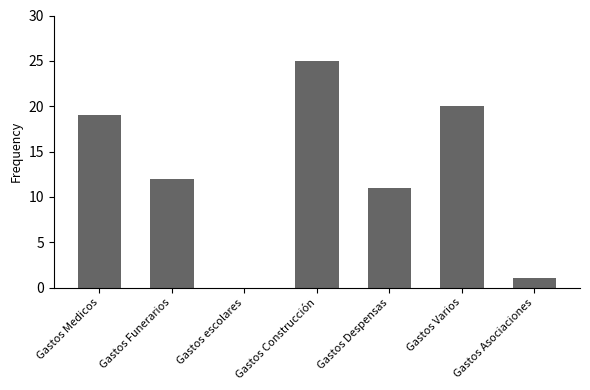

What is the sum of all values?

88